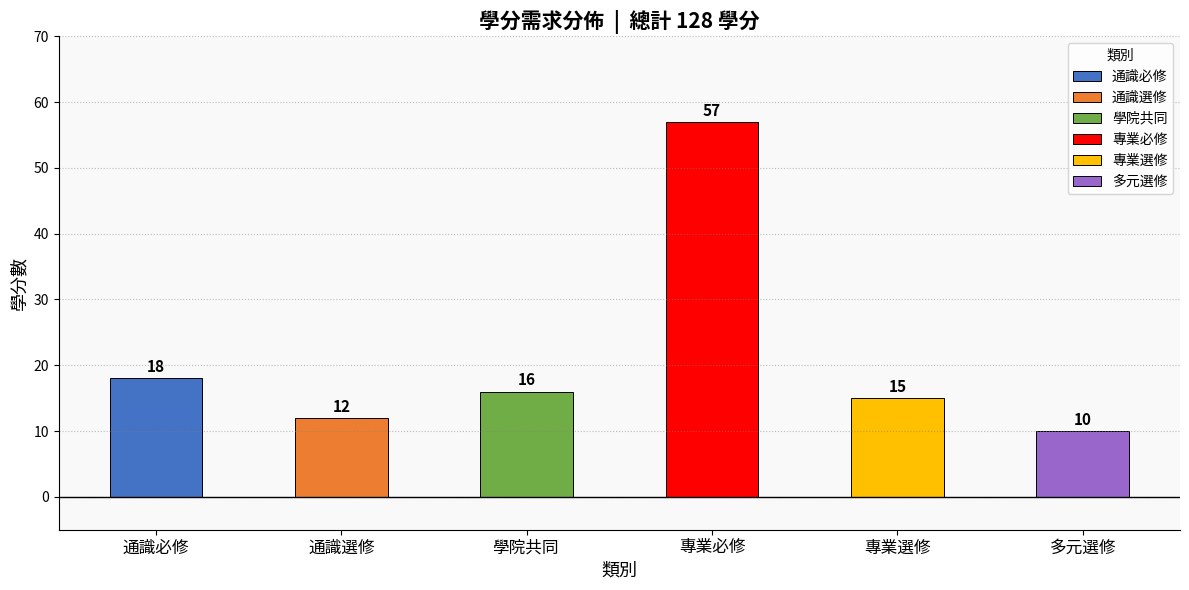

How many data points in 多元選修 are above 0?

1